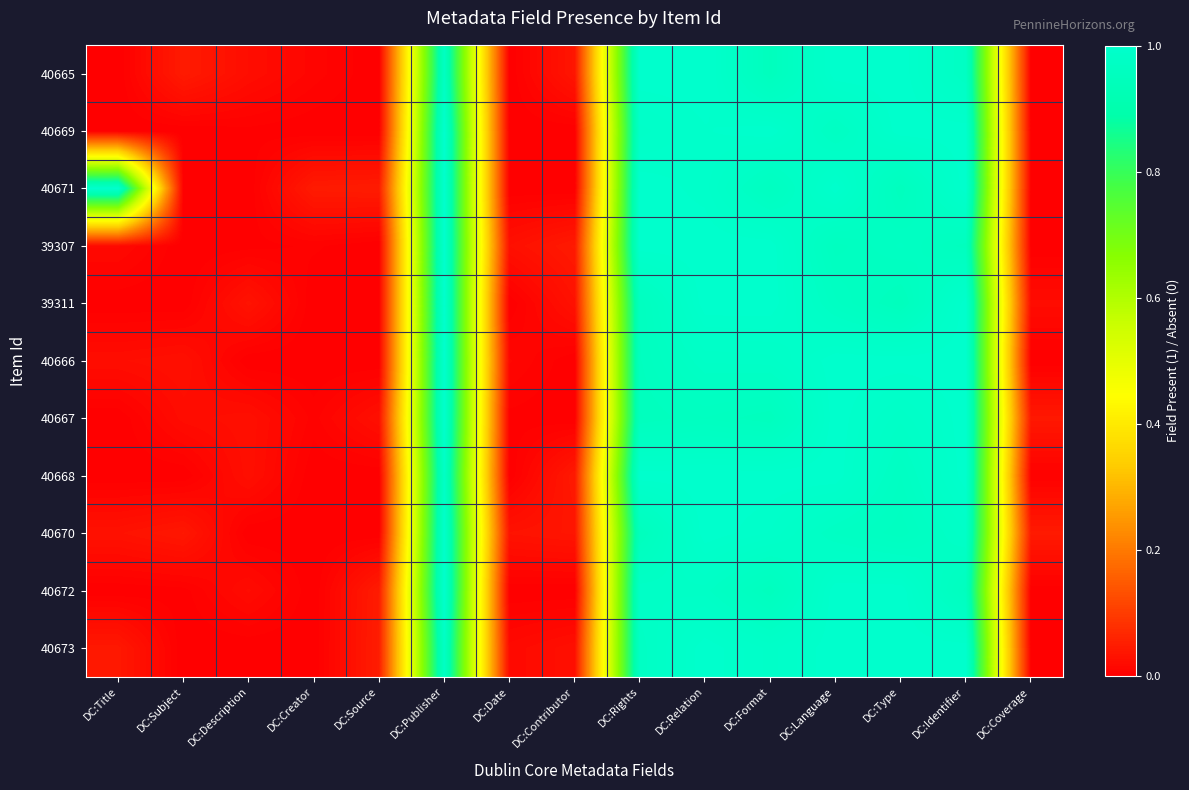

Which has a higher value, DC:Type or DC:Language?

DC:Type